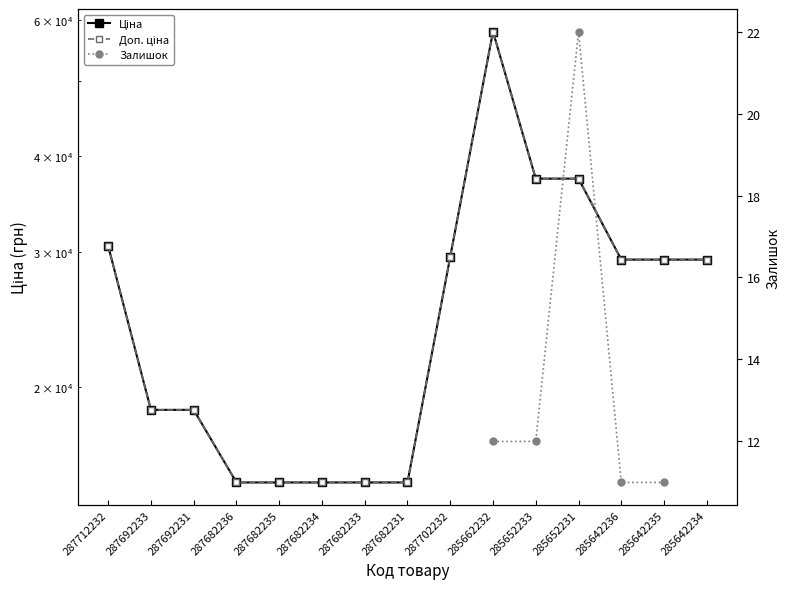

What position from the right is 285662232?

6